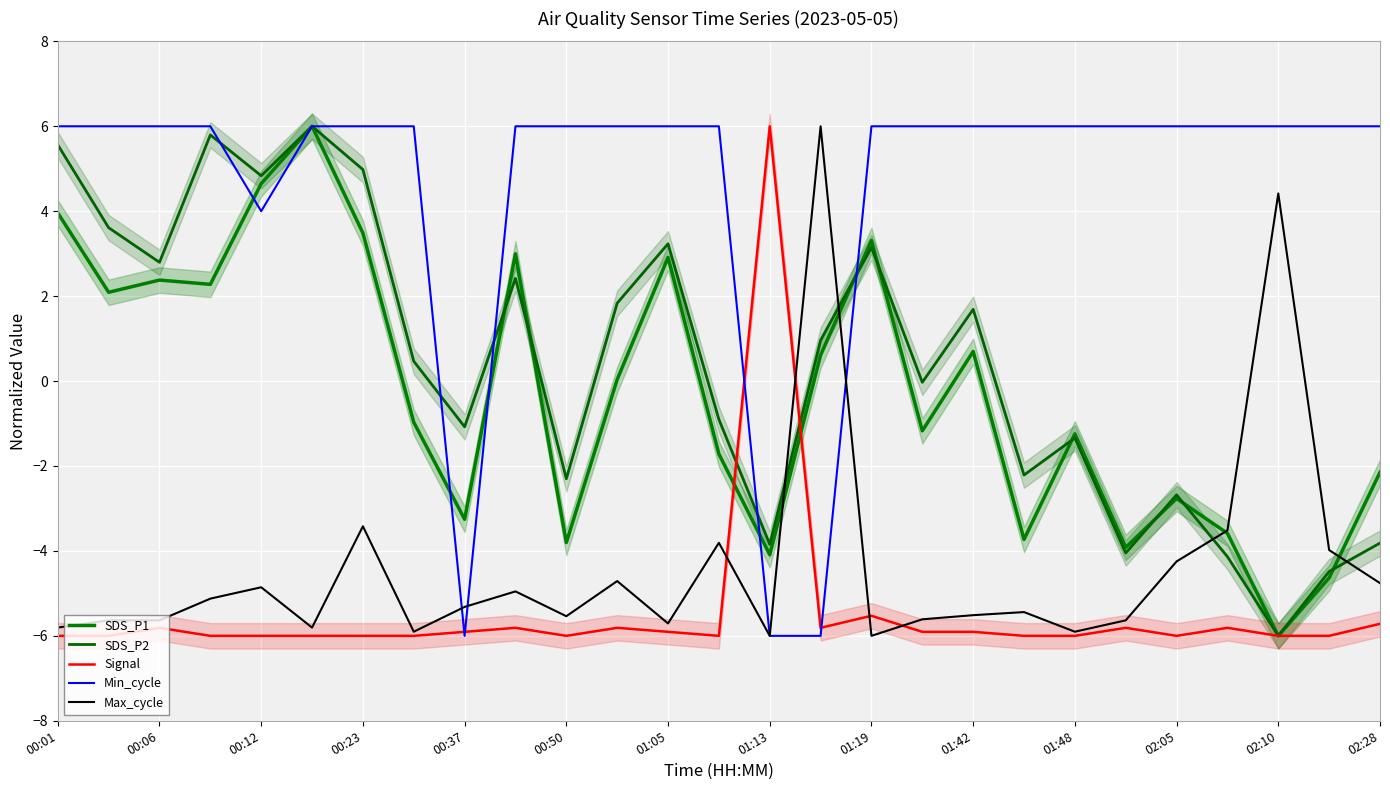

Reading left to right, what are all the values shown in this chart?

SDS_P1: 4.0	2.1	2.4	2.3	4.6	6.0	3.5	-1.0	-3.3	3.0	-3.8	0.0	2.9	-1.7	-4.1	0.6	3.3	-1.2	0.7	-3.7	-1.2	-3.9	-2.8	-3.6	-6.0	-4.6	-2.1
SDS_P2: 5.6	3.6	2.8	5.8	4.8	6.0	5.0	0.5	-1.1	2.4	-2.3	1.8	3.2	-0.9	-3.8	1.0	3.1	-0.0	1.7	-2.2	-1.3	-4.0	-2.7	-4.1	-6.0	-4.5	-3.8
Signal: -6.0	-6.0	-5.8	-6.0	-6.0	-6.0	-6.0	-6.0	-5.9	-5.8	-6.0	-5.8	-5.9	-6.0	6.0	-5.8	-5.5	-5.9	-5.9	-6.0	-6.0	-5.8	-6.0	-5.8	-6.0	-6.0	-5.7
Min_cycle: 6.0	6.0	6.0	6.0	4.0	6.0	6.0	6.0	-6.0	6.0	6.0	6.0	6.0	6.0	-6.0	-6.0	6.0	6.0	6.0	6.0	6.0	6.0	6.0	6.0	6.0	6.0	6.0
Max_cycle: -5.8	-5.6	-5.6	-5.1	-4.9	-5.8	-3.4	-5.9	-5.3	-5.0	-5.5	-4.7	-5.7	-3.8	-6.0	6.0	-6.0	-5.6	-5.5	-5.4	-5.9	-5.6	-4.2	-3.5	4.4	-4.0	-4.8